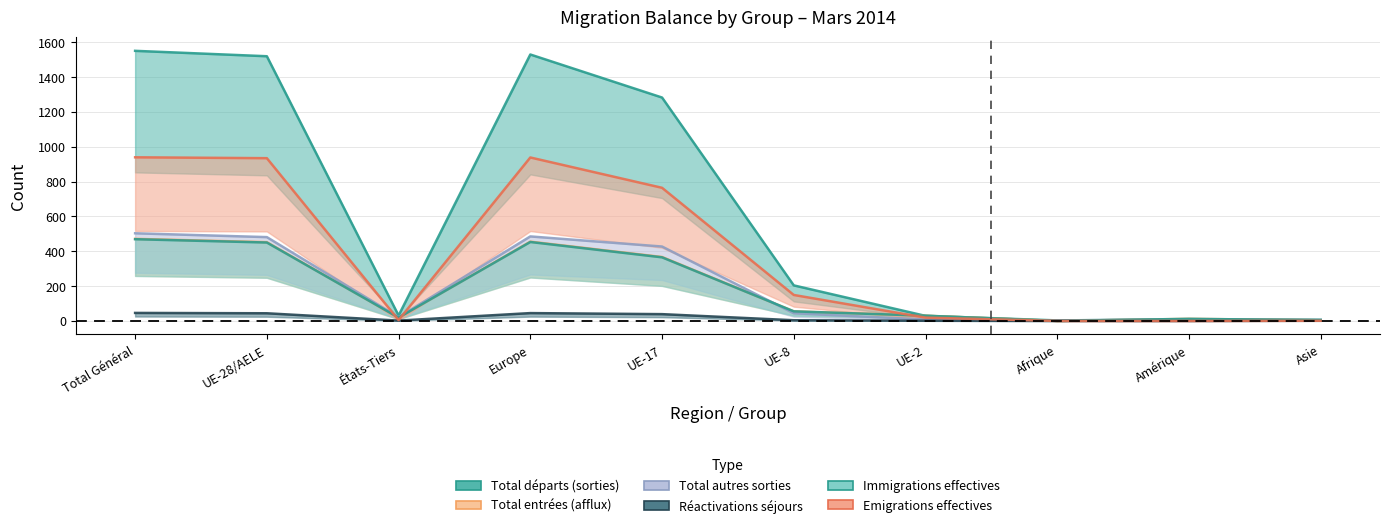

True or false: Total entrées (afflux) and Réactivations séjours cross at least once.

False